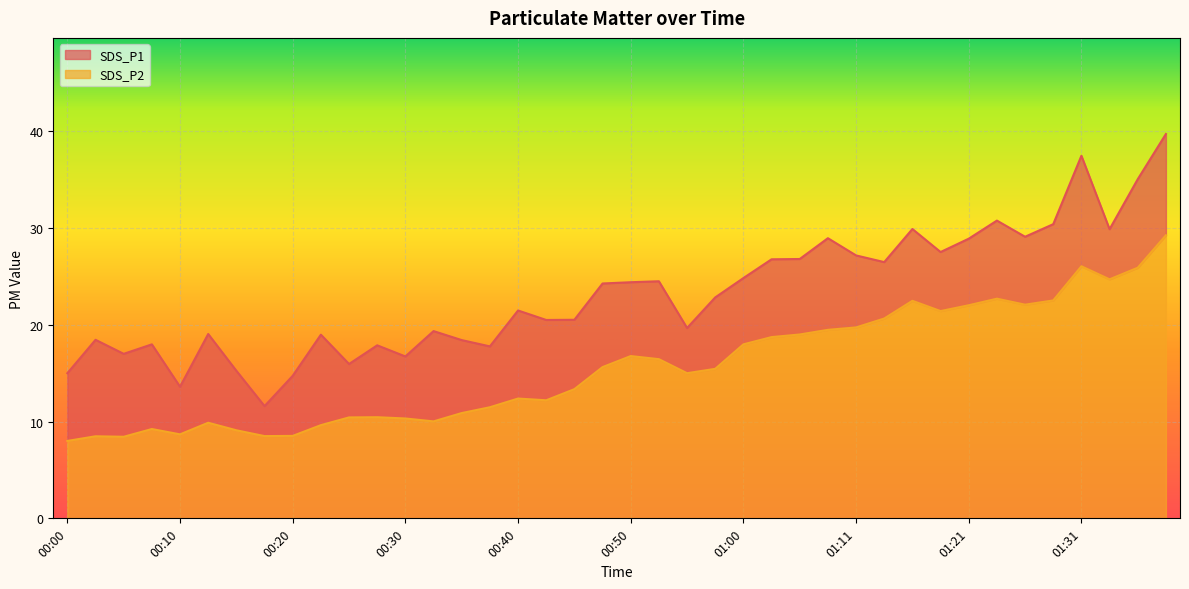

At how many categories does at least one series exceed 13?

39